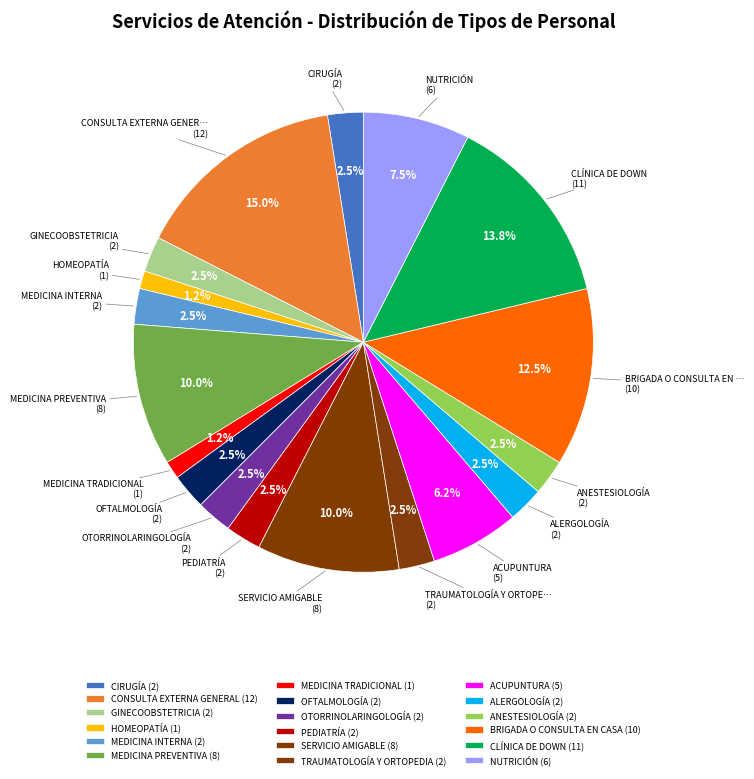

Is the sum of TRAUMATOLOGÍA Y ORTOPEDIA and CONSULTA EXTERNA GENERAL greater than half?

No